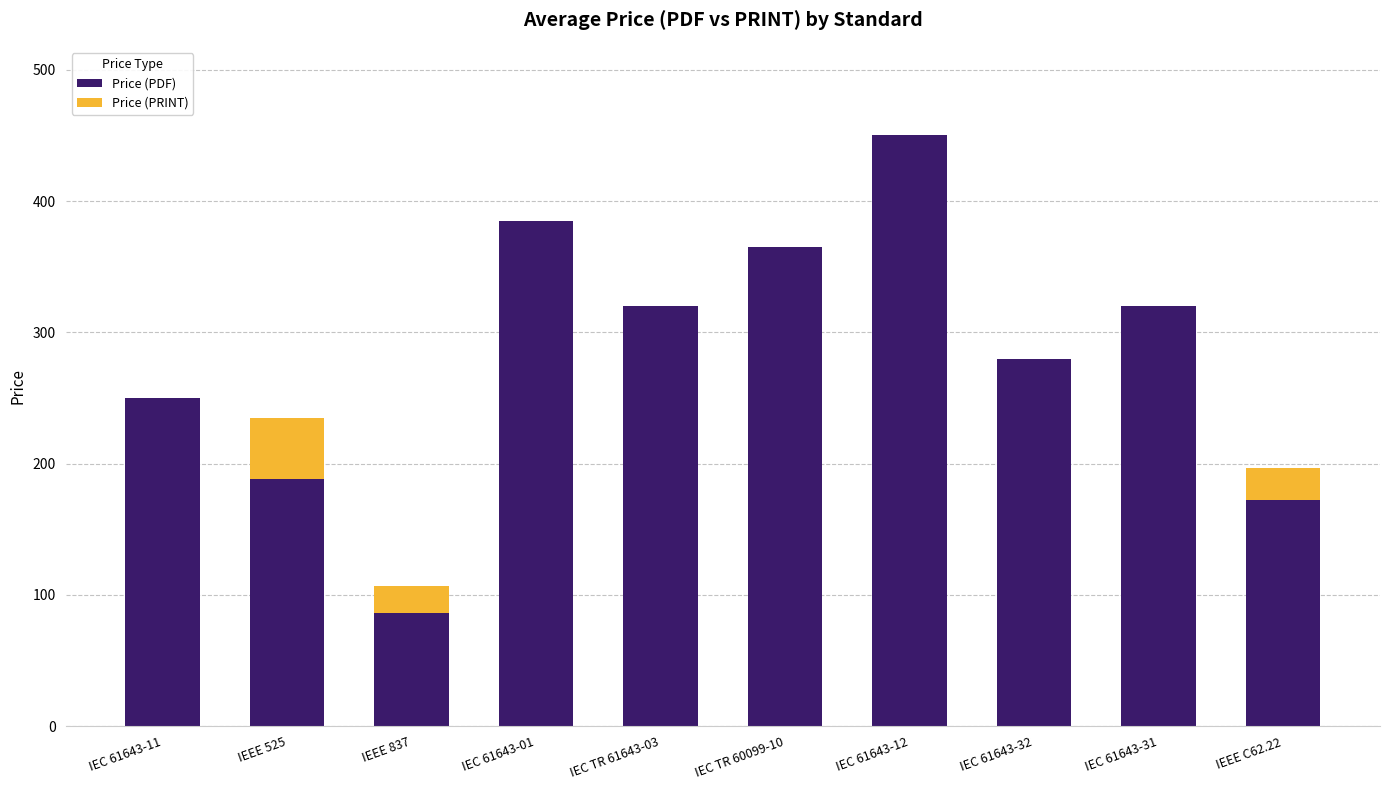

Where is Price (PDF) nearest to the value 268?

IEC 61643-32